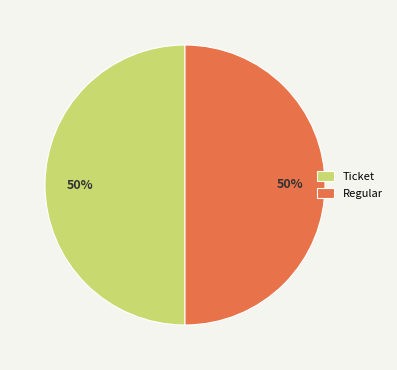

To the nearest percent, what portion does Ticket represent?

50%